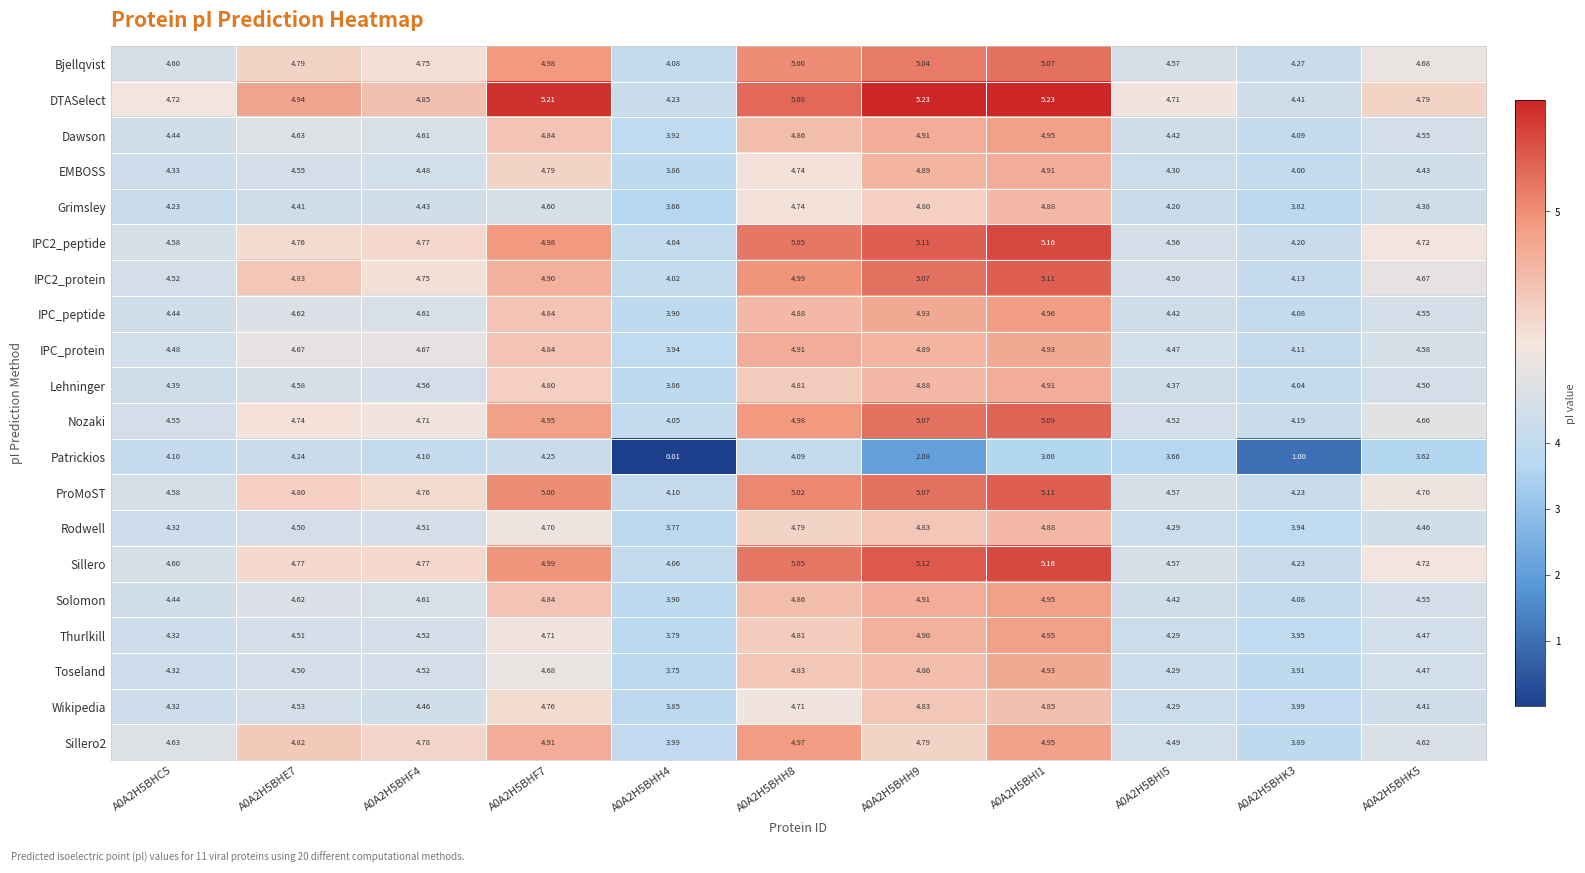

Is the value of Thurlkill at A0A2H5BHI1 greater than the value of Solomon at A0A2H5BHF7?

Yes